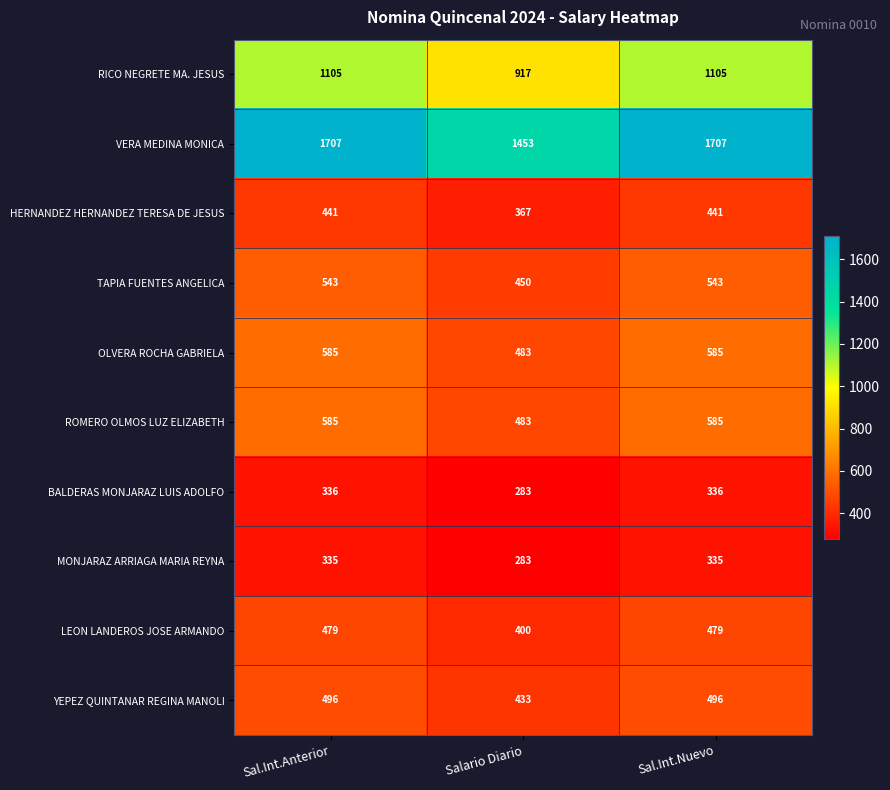

What is the difference between the maximum and minimum values in the MONJARAZ ARRIAGA MARIA REYNA series?

52